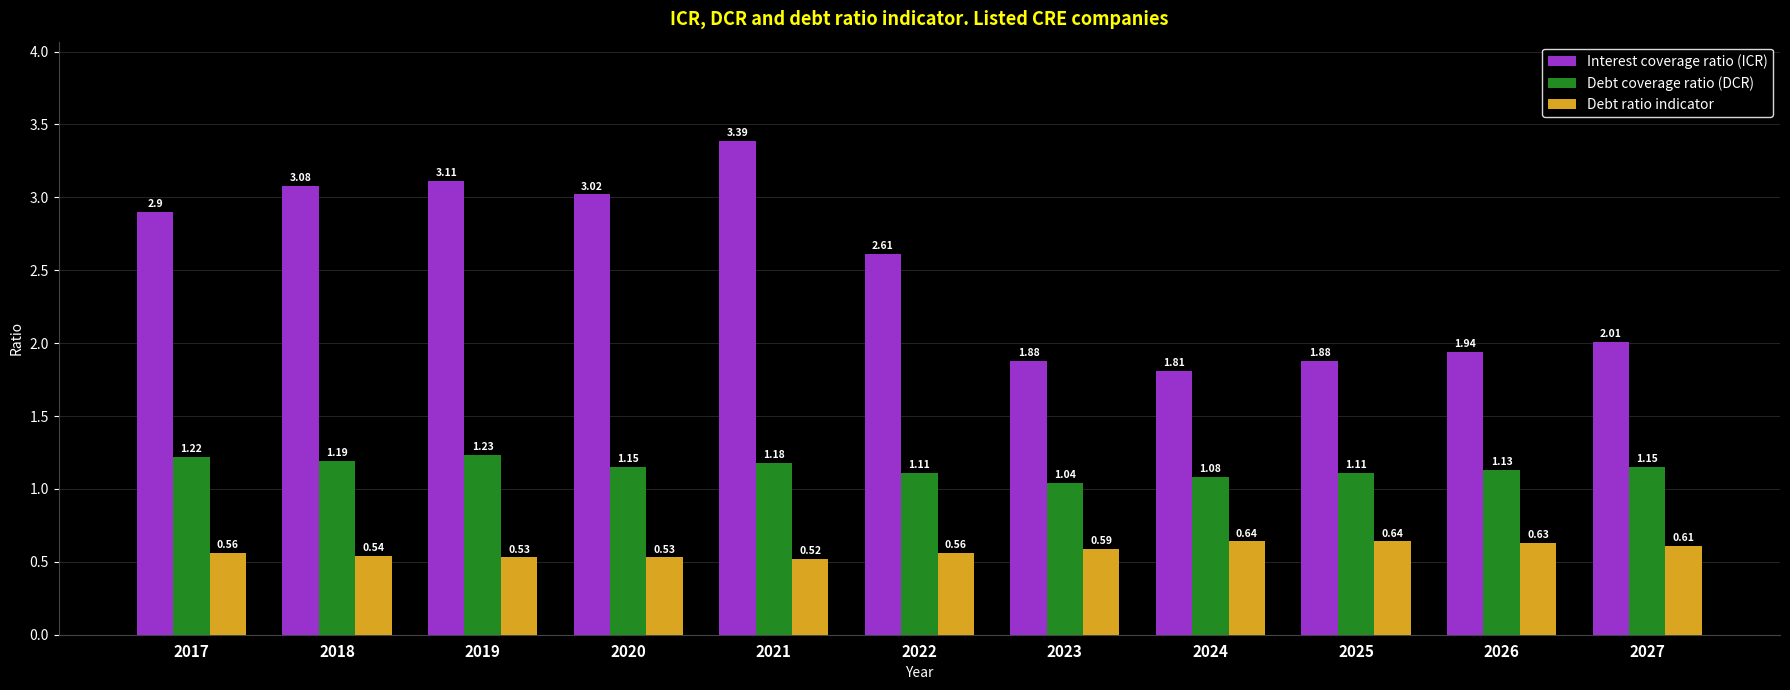

Between 2018 and 2023, which series saw the biggest shift?

Interest coverage ratio (ICR)